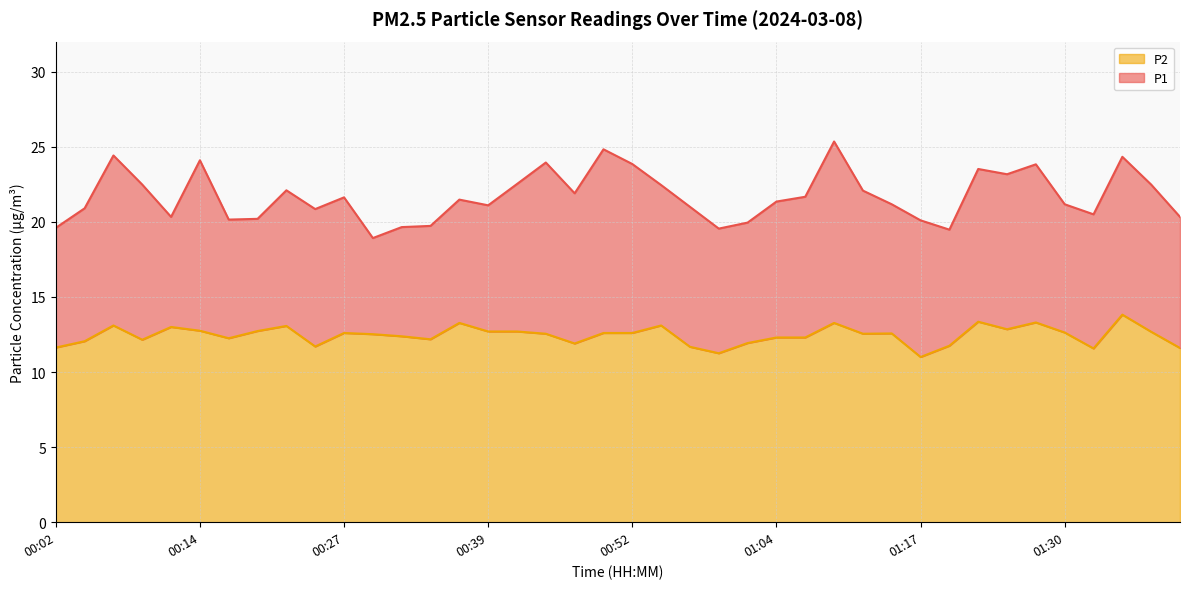

At which label does P1 first exceed 21?

00:07